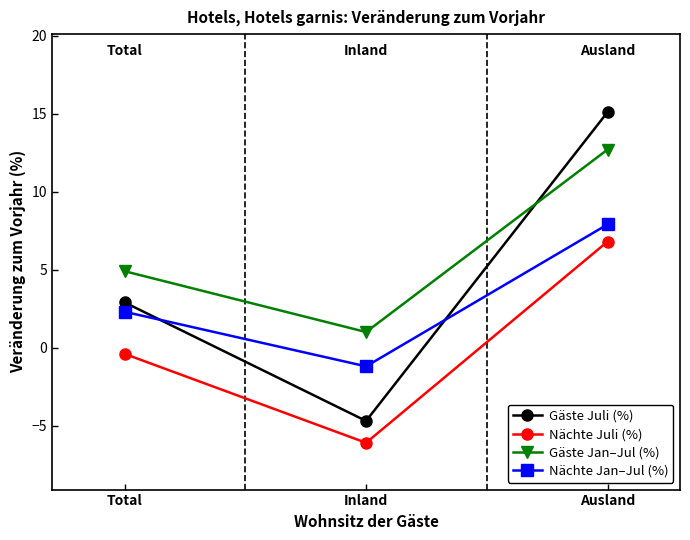

What position from the left is Inland?

2